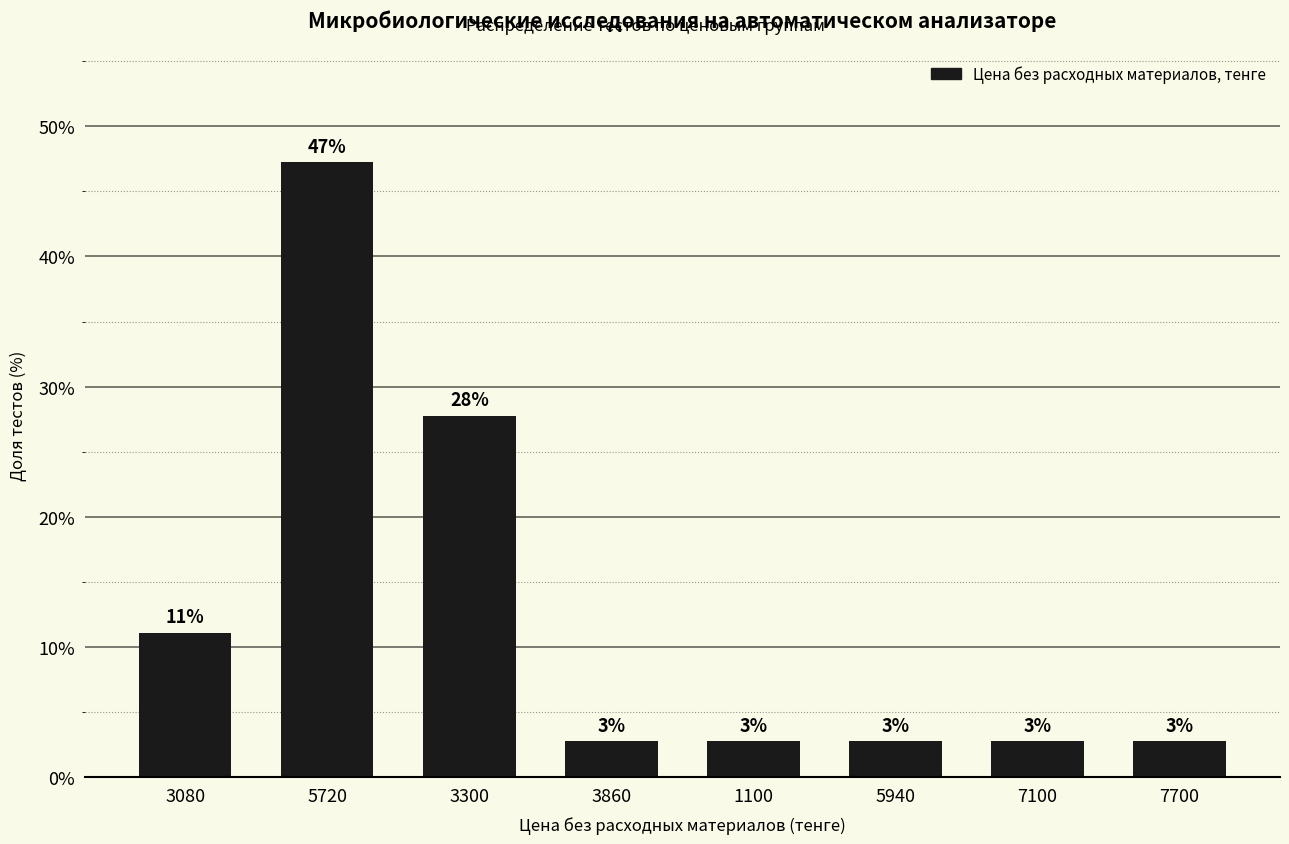

Are the bars grouped side by side (vs. stacked)?

No